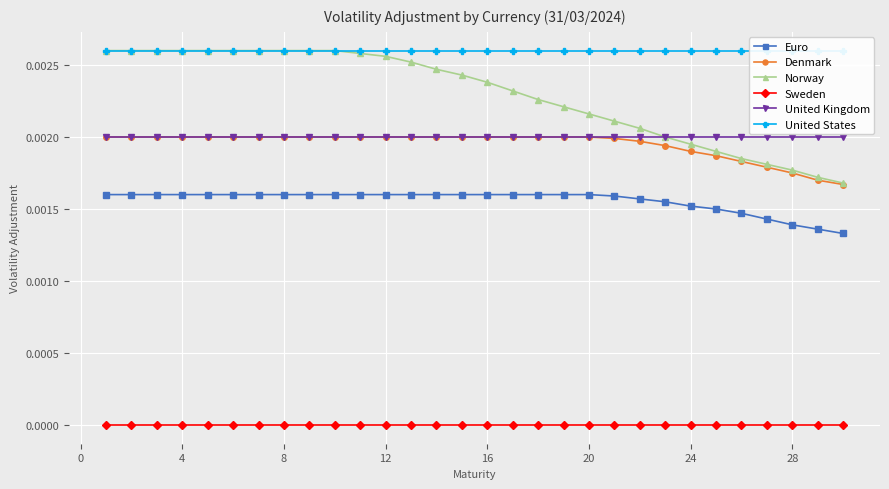

Does the chart display data point markers on the line(s)?

Yes